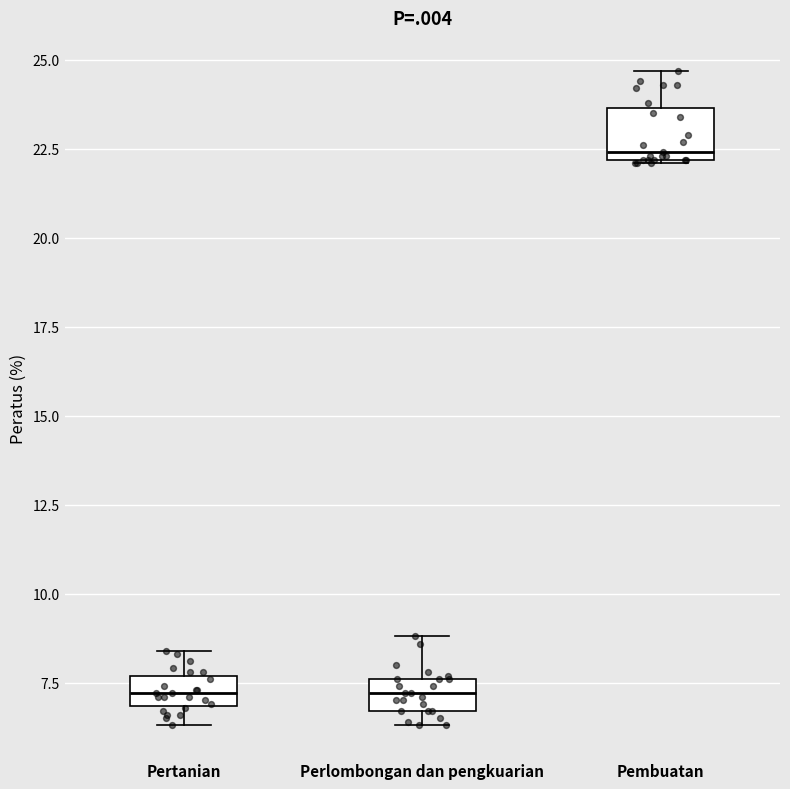

Which box has the highest median line?

Pembuatan